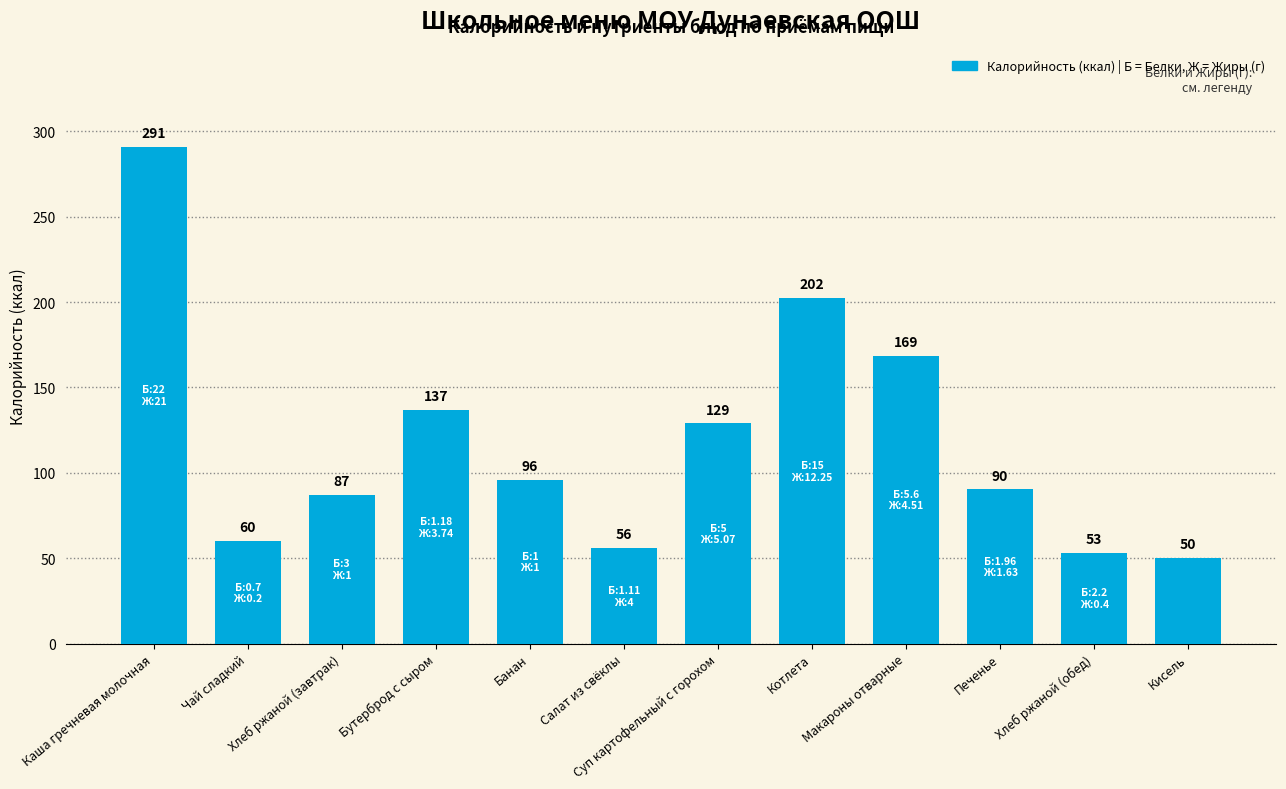

What is the change in value from Суп картофельный с горохом to Печенье?

-38.7